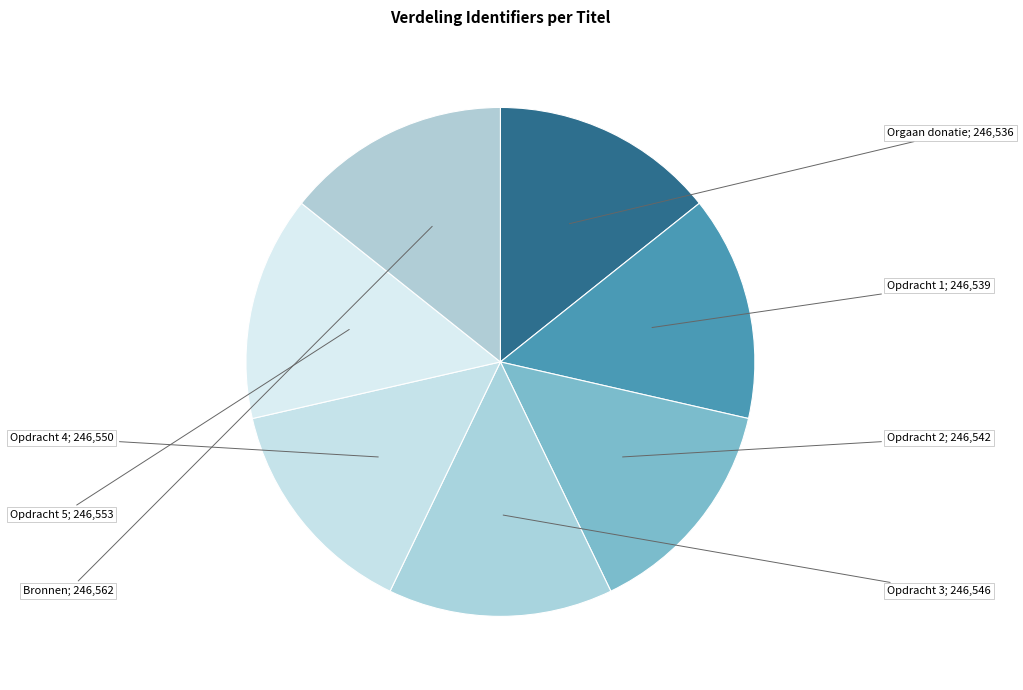

How many segments does this pie chart have?

7